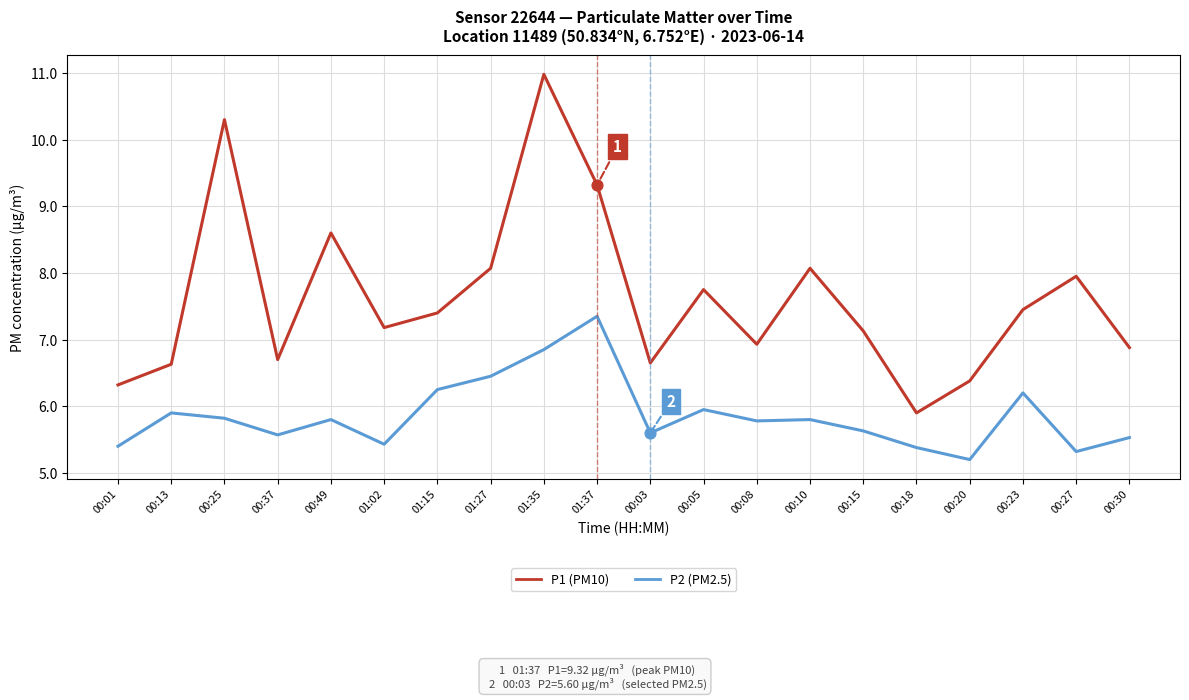

What is the total value across all series at 00:30?

12.4